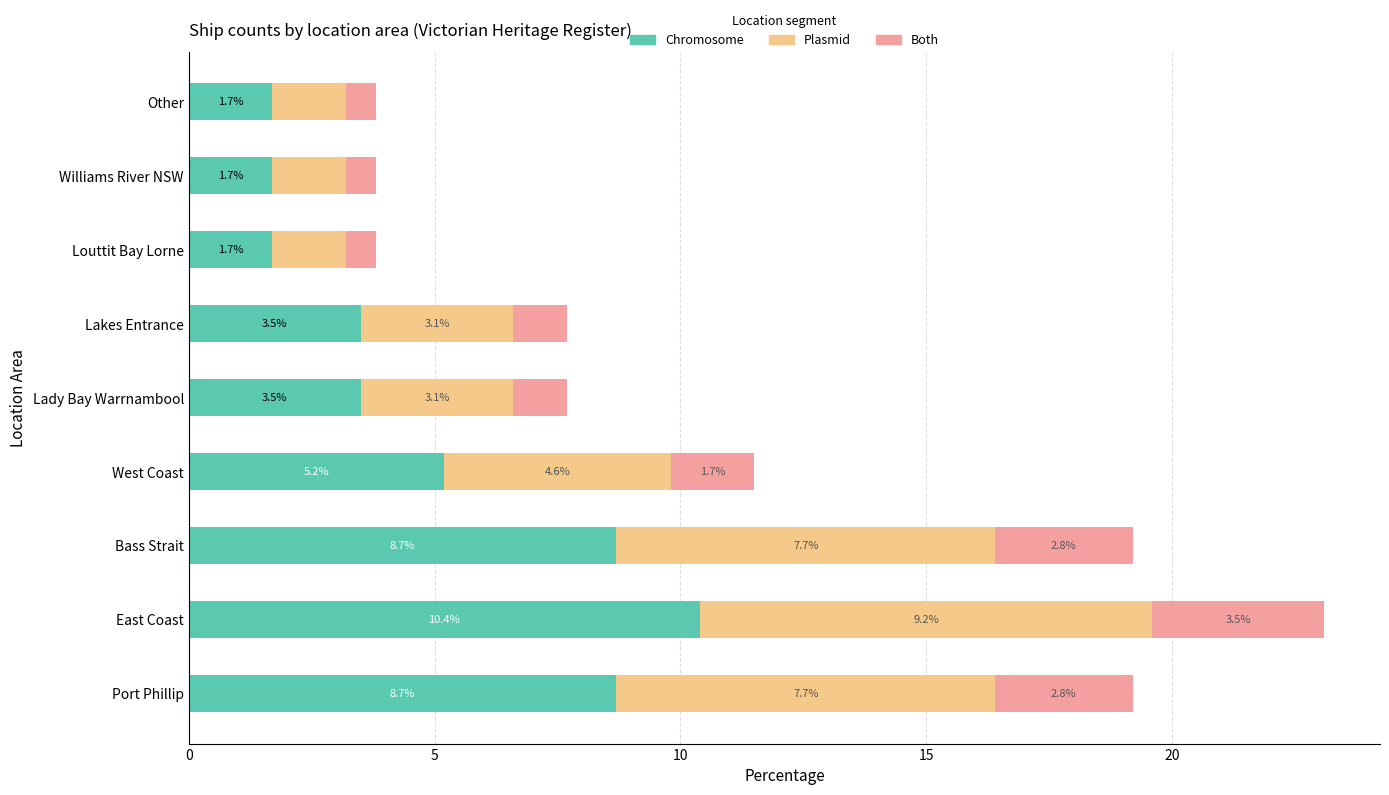

At which category is the sum across all series the highest?

East Coast